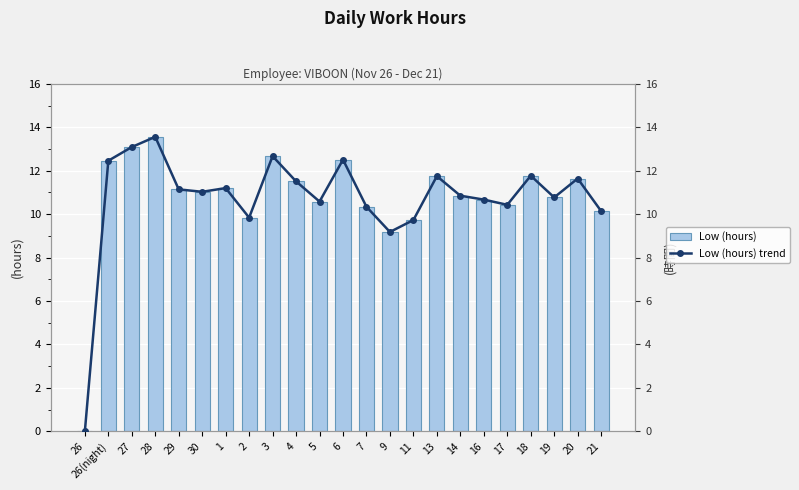

Reading left to right, extract all data points from this chart.

Low (hours): 26=0.0	26(night)=12.5	27=13.1	28=13.6	29=11.1	30=11.0	1=11.2	2=9.8	3=12.7	4=11.5	5=10.6	6=12.5	7=10.3	9=9.2	11=9.7	13=11.8	14=10.8	16=10.7	17=10.4	18=11.8	19=10.8	20=11.6	21=10.1
Low (hours) trend: 26=0.0	26(night)=12.5	27=13.1	28=13.6	29=11.1	30=11.0	1=11.2	2=9.8	3=12.7	4=11.5	5=10.6	6=12.5	7=10.3	9=9.2	11=9.7	13=11.8	14=10.8	16=10.7	17=10.4	18=11.8	19=10.8	20=11.6	21=10.1